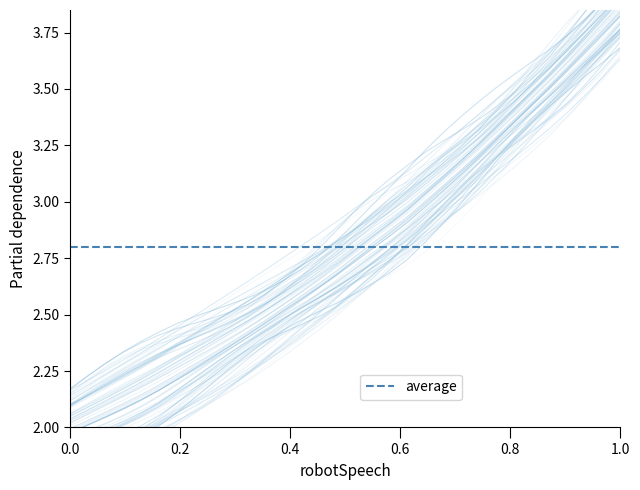

Does the chart display data point markers on the line(s)?

No